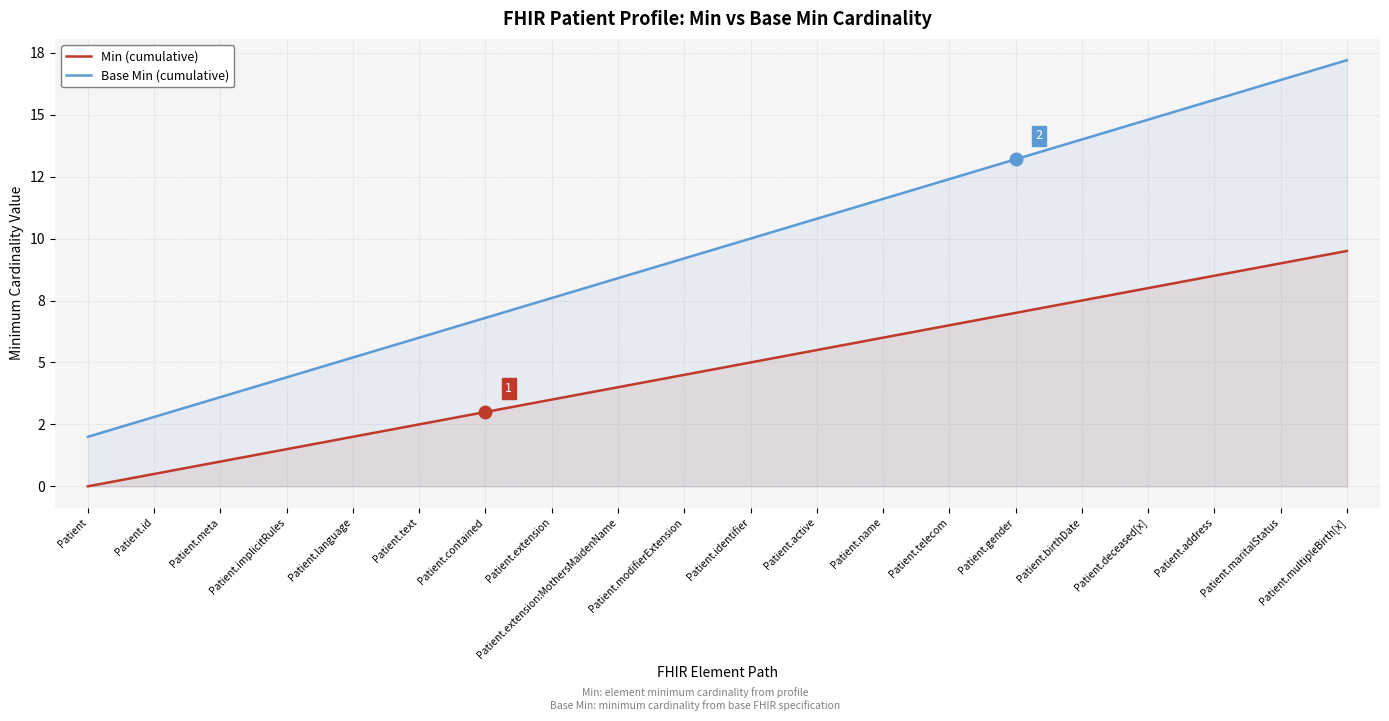

Which label corresponds to the largest value in the chart?

Patient.multipleBirth[x]